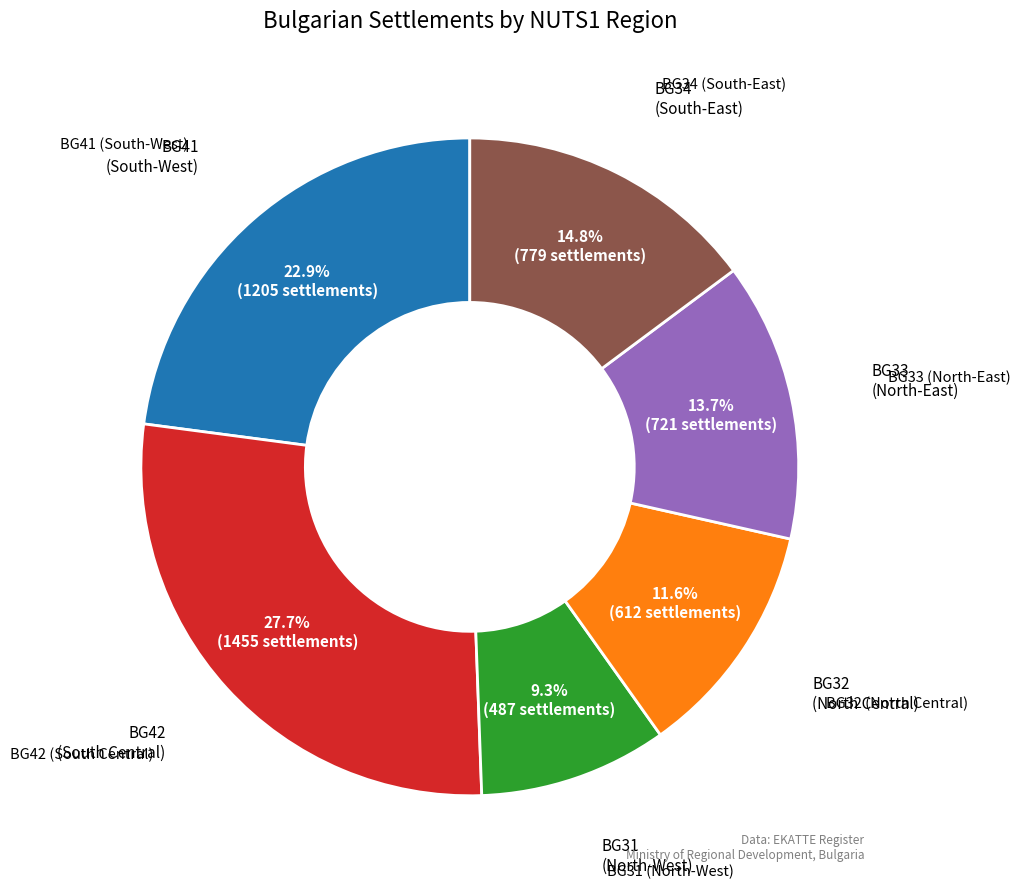

Is there any slice that represents more than half of the pie?

No